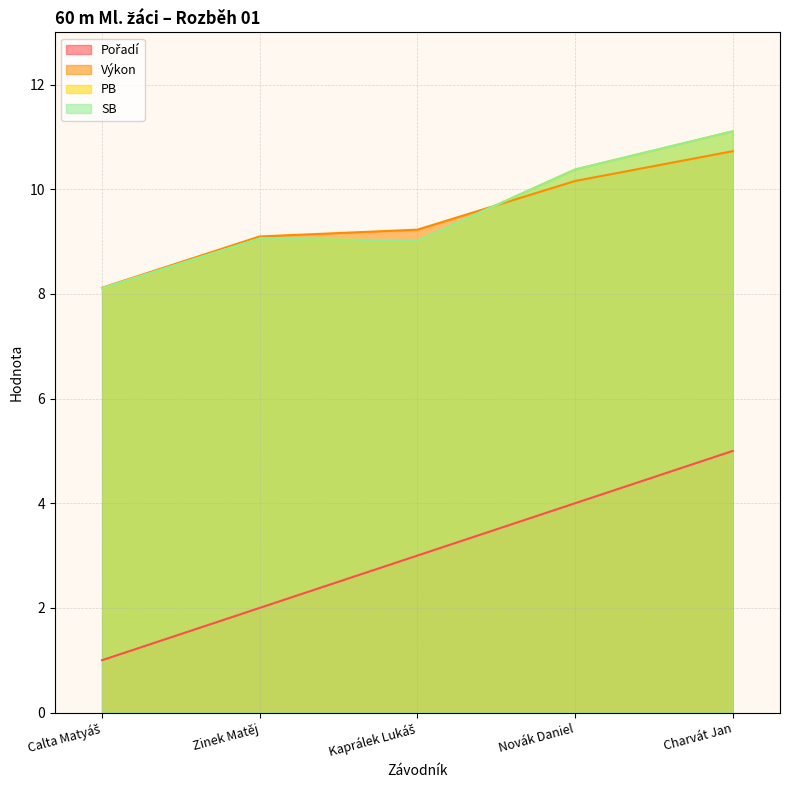

Rank the categories by Pořadí value from highest to lowest.

Charvát Jan, Novák Daniel, Kaprálek Lukáš, Zinek Matěj, Calta Matyáš